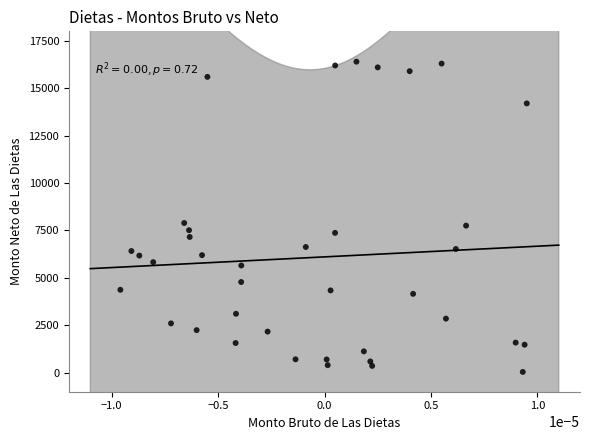

What is the range of Y values (max minus min)?

16355.8